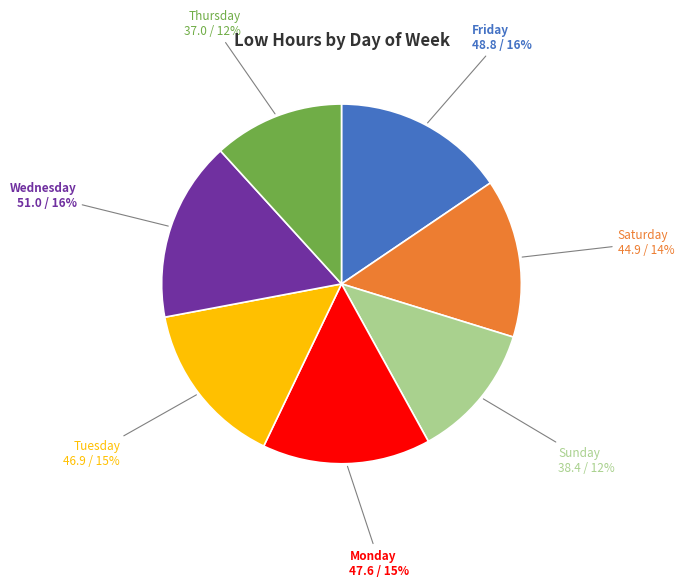

The Saturday 44.9 / 14% slice represents 2% of the pie. True or false?

False